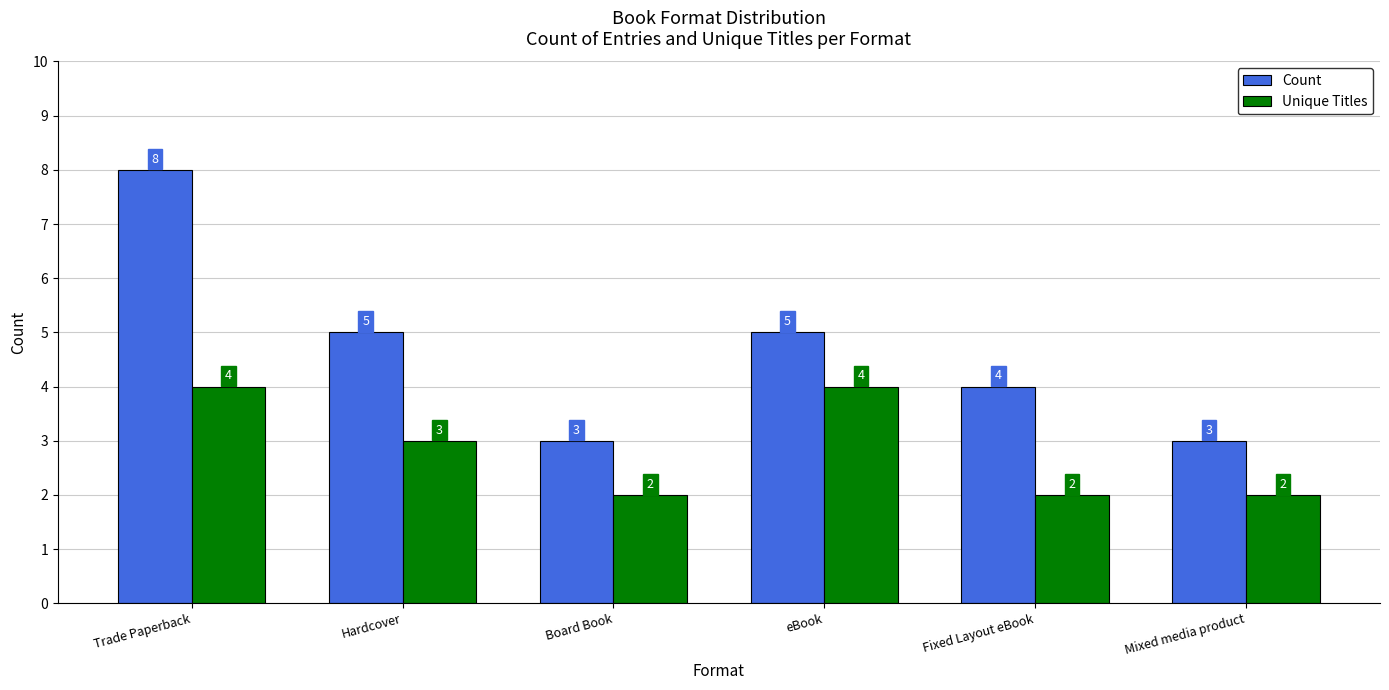

How many values in the Unique Titles series are below 3?

3